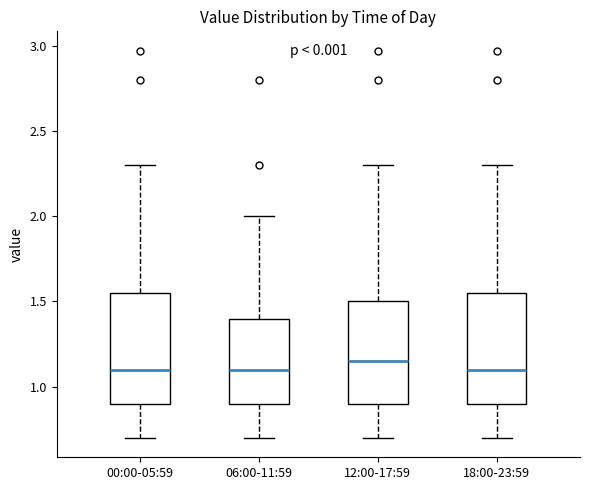

Where does the upper whisker of the box for 12:00-17:59 end on the y-axis? The values are not printed on the chart, so give them approximately, as read against the axis.

2.30